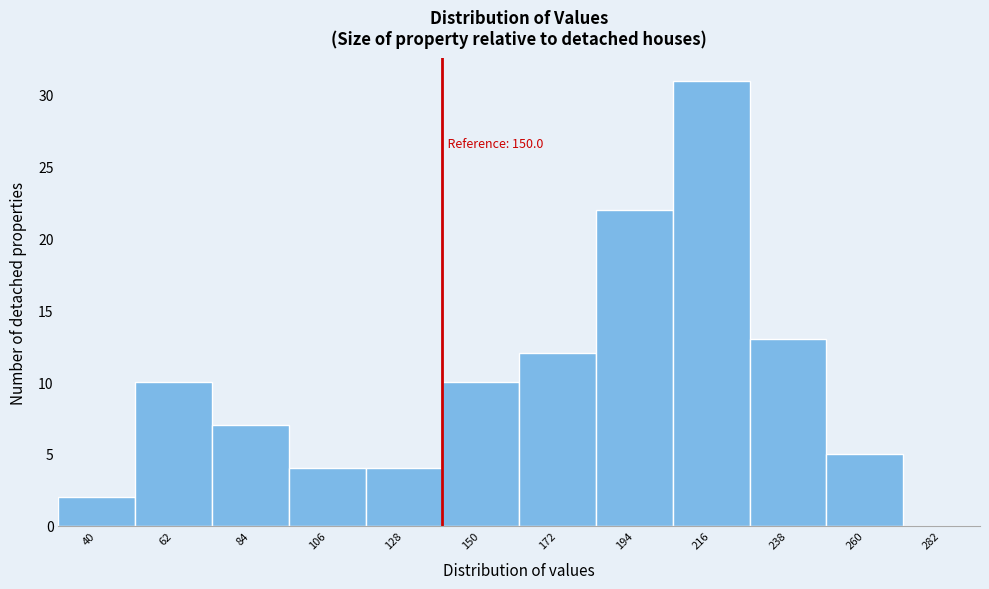

Reading left to right, extract all data points from this chart.

40=2	62=10	84=7	106=4	128=4	150=10	172=12	194=22	216=31	238=13	260=5	282=0